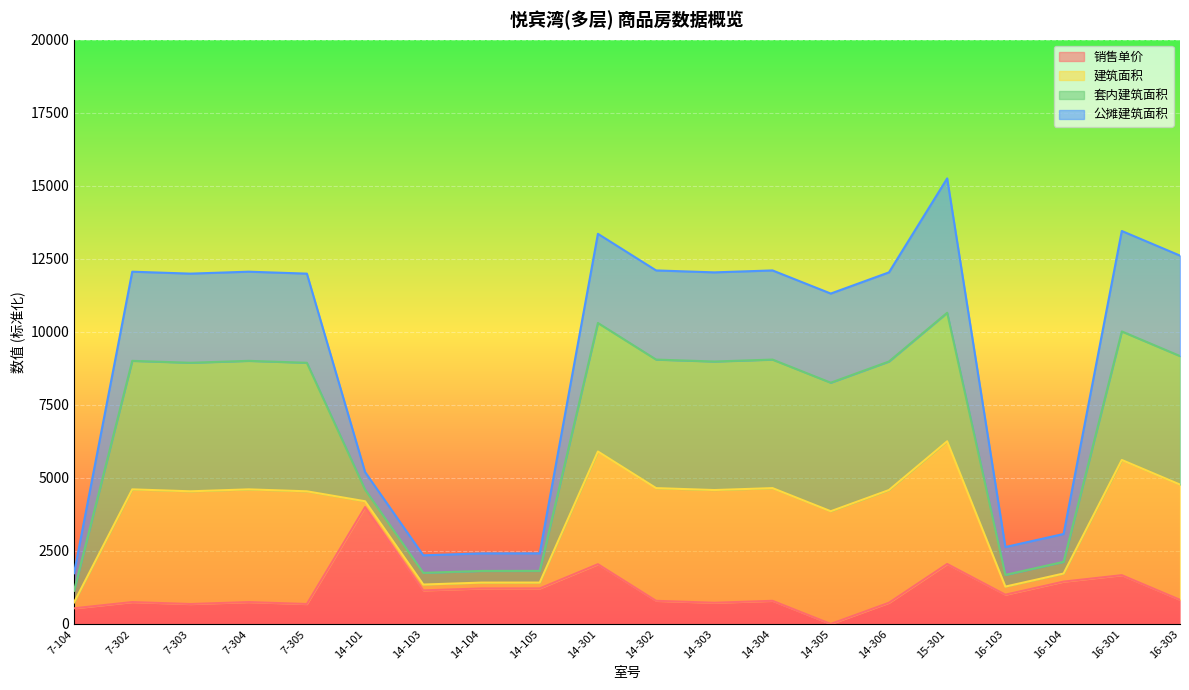

Which category has the highest value in the 销售单价 series?

14-101